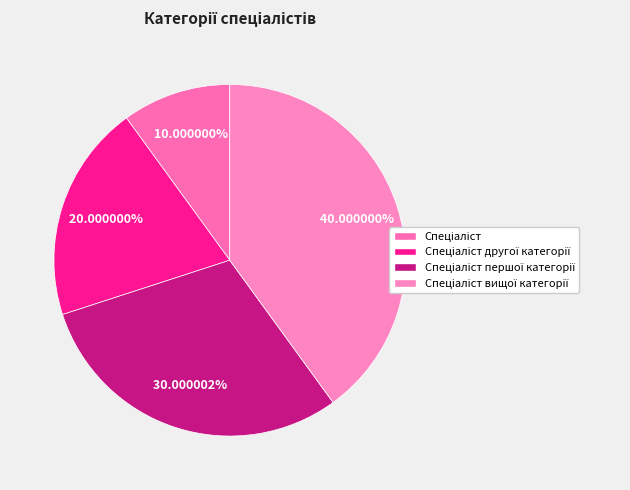

Count the number of slices in the pie.

4